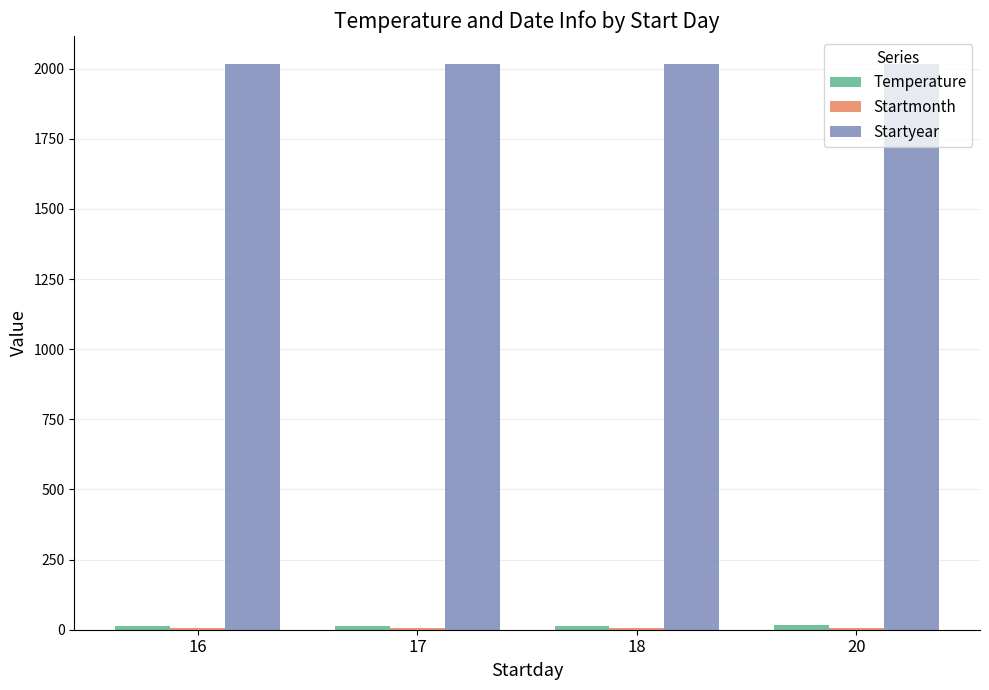

What is the average value of the Startyear series?

2016.0